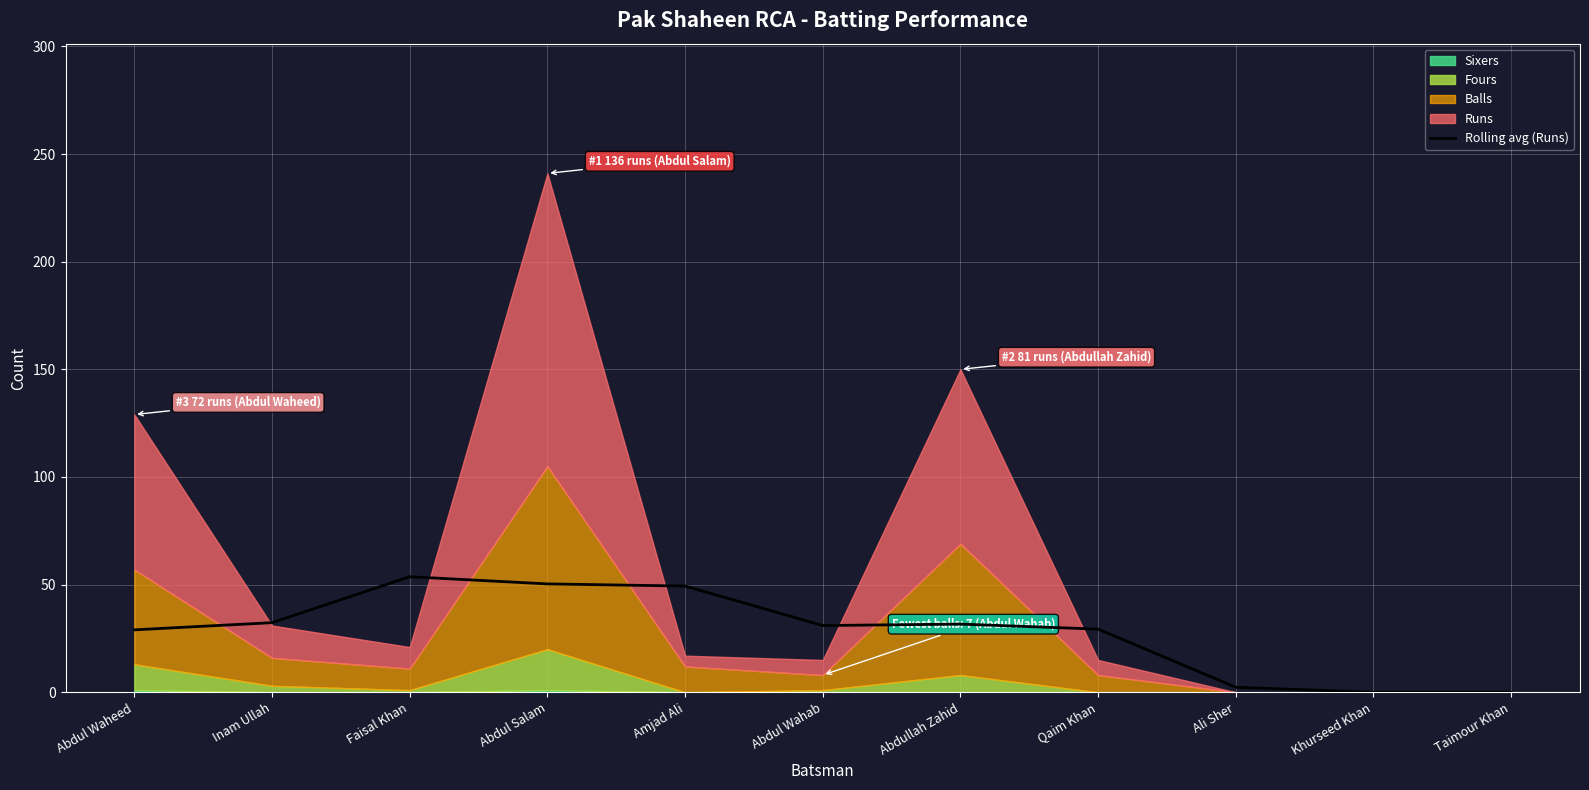

Which has a higher value, Qaim Khan or Abdul Salam?

Abdul Salam